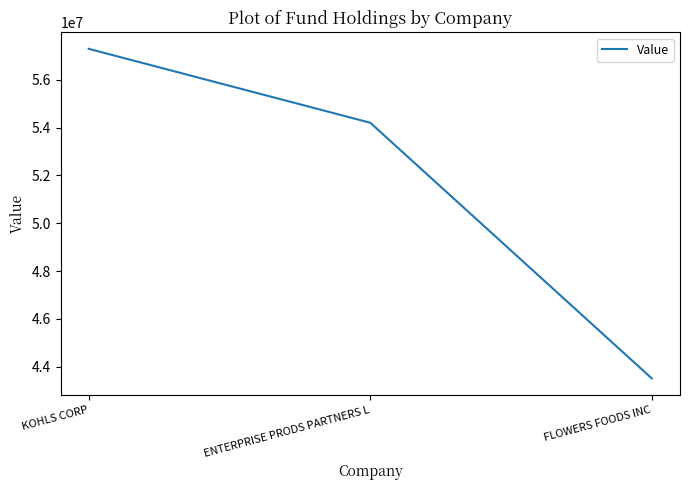

What is the sum of all values?

155008000